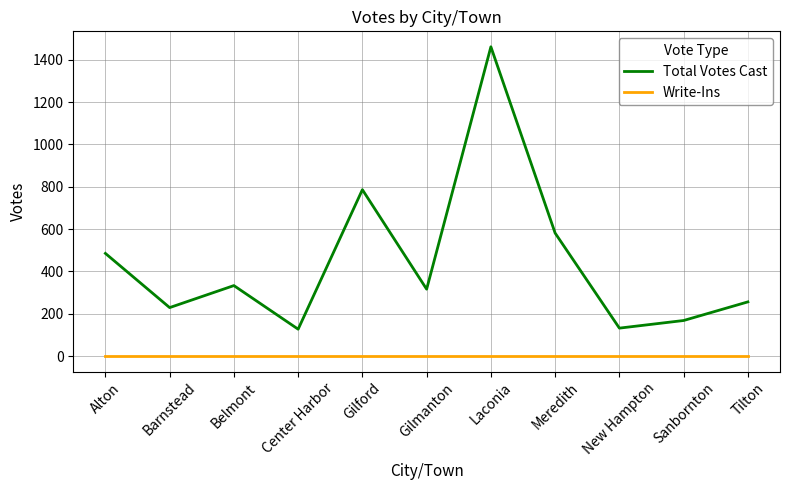

At which category is the sum across all series the highest?

Laconia